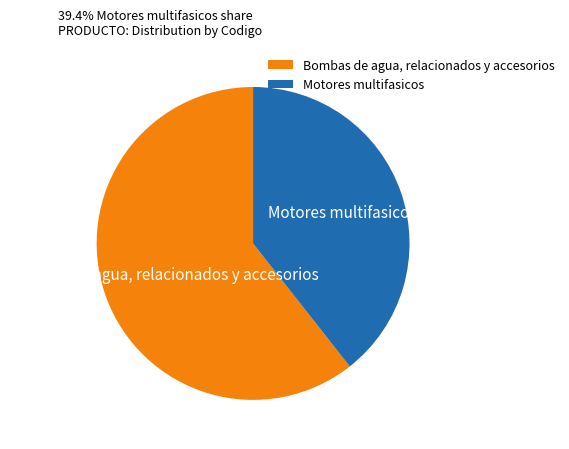

Does any single category account for the majority?

Yes